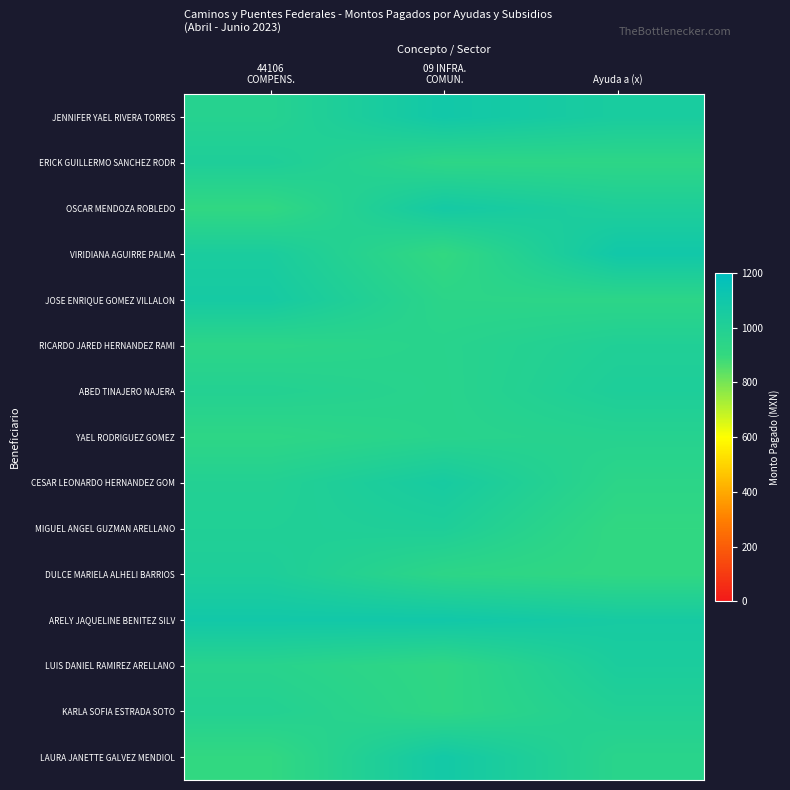

At which category is the sum across all series the highest?

09 INFRA.
COMUN.